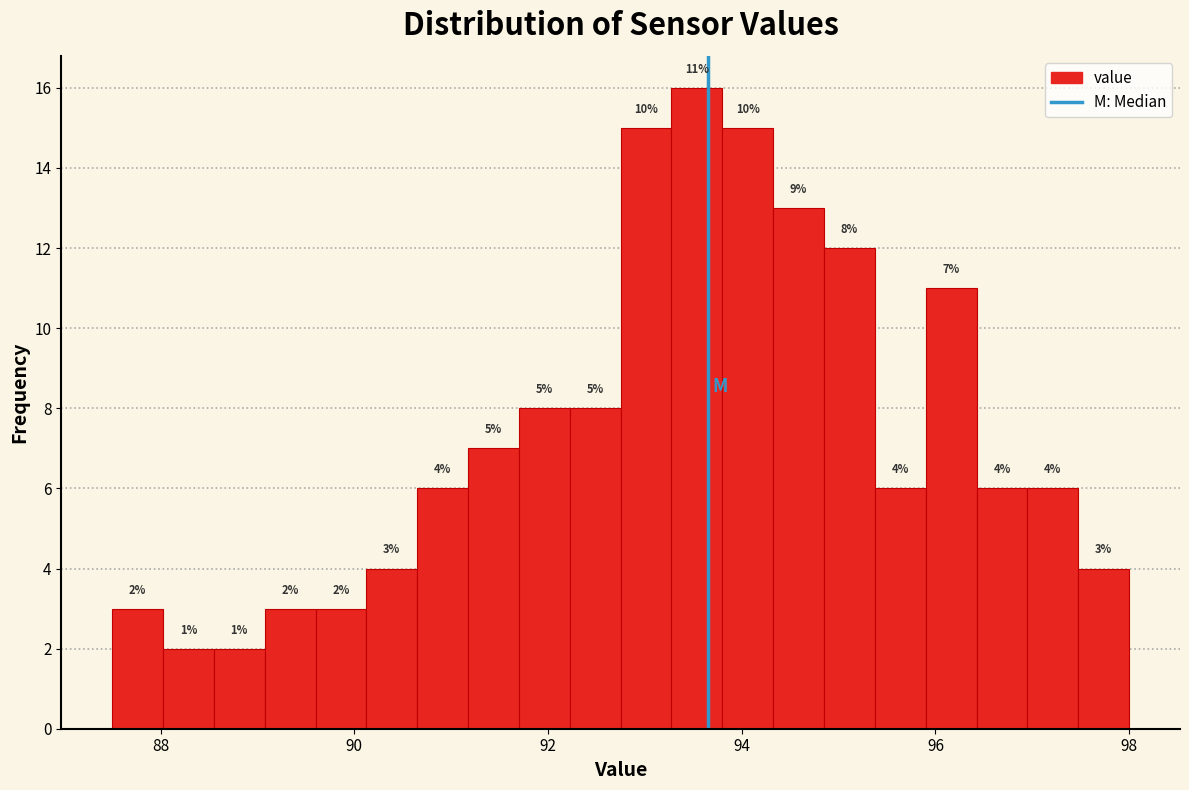

Read against the x-axis, roughly where is the centre of the tallest bar?

93.6